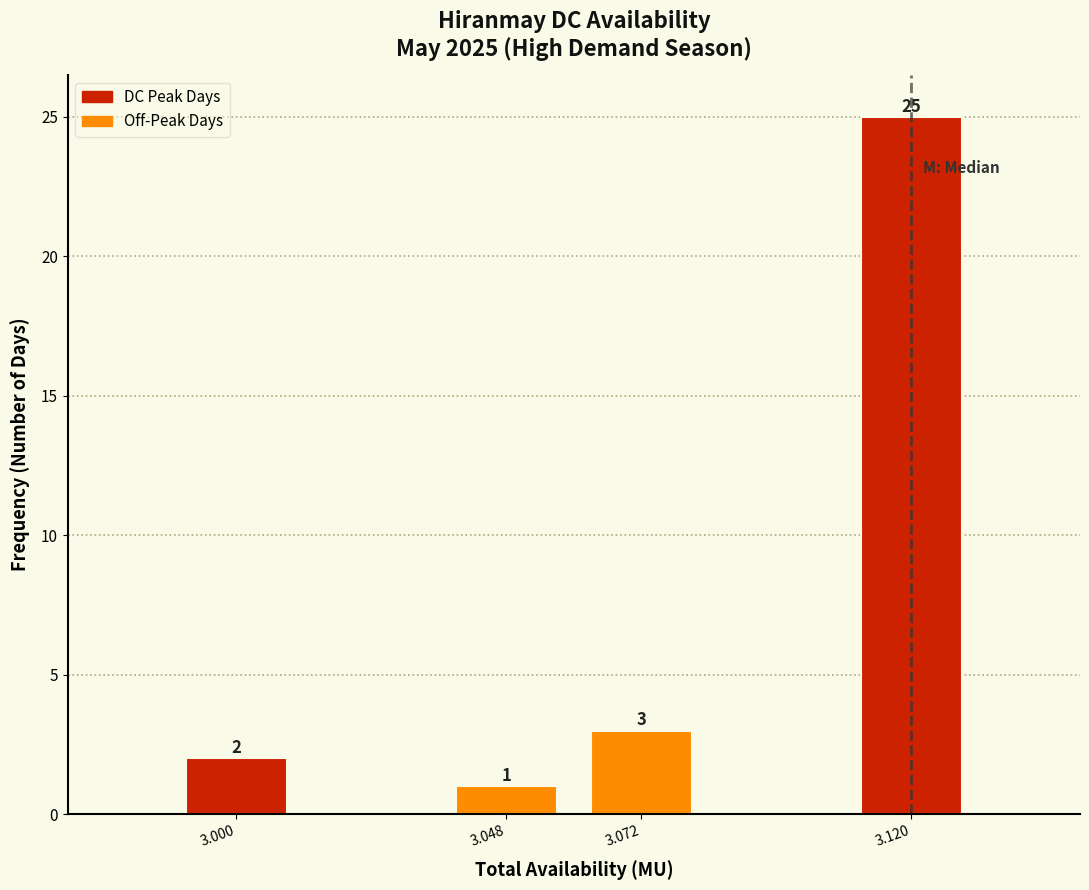

Reading left to right, what are all the values shown in this chart?

2	1	3	25